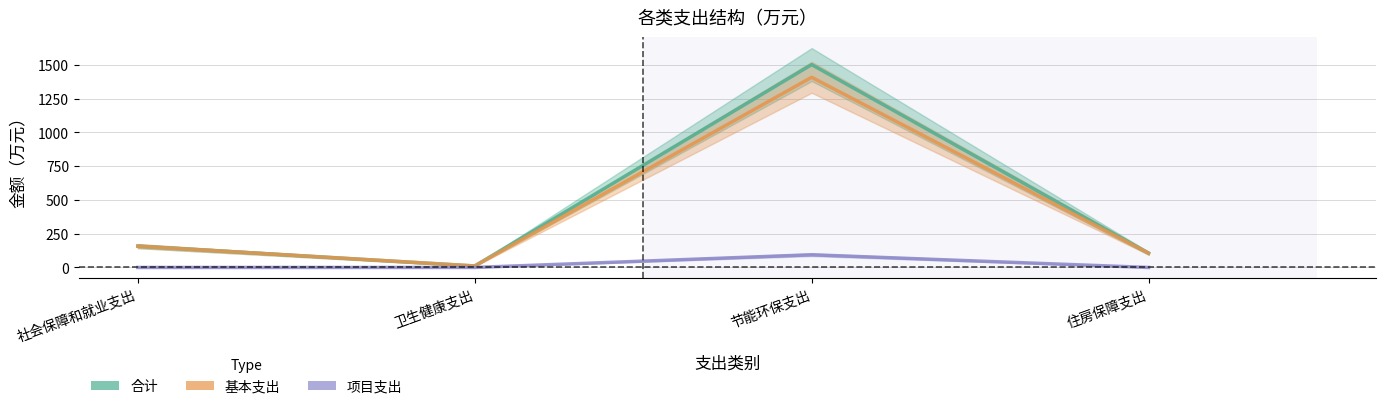

Reading left to right, extract all data points from this chart.

合计: 157.9	11.1	1501.5	105.5
基本支出: 157.9	11.1	1407.5	105.5
项目支出: 0.0	0.0	94.0	0.0